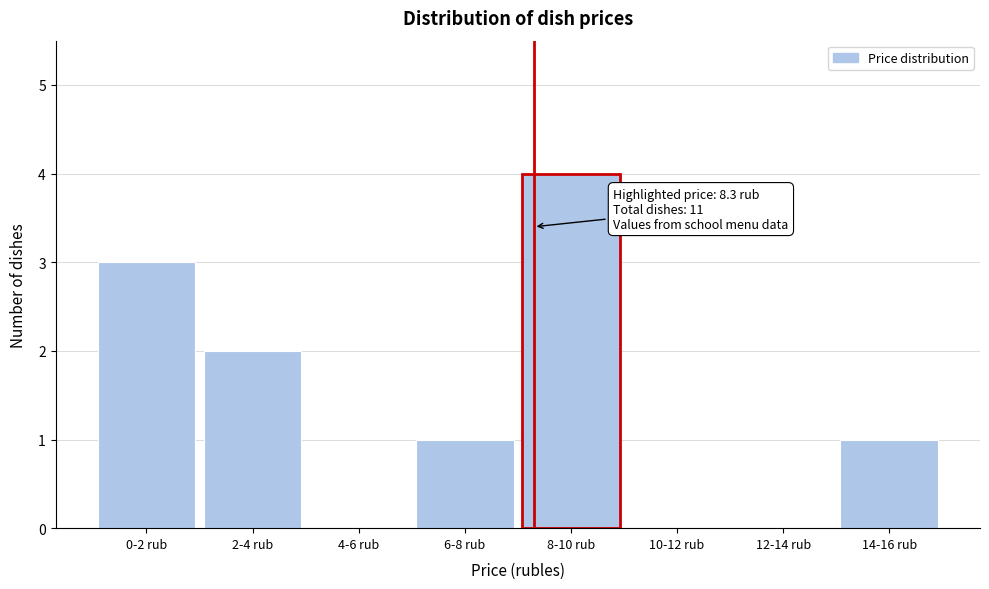

Reading left to right, transcribe all the data shown in this chart.

0-2 rub=3	2-4 rub=2	4-6 rub=0	6-8 rub=1	8-10 rub=4	10-12 rub=0	12-14 rub=0	14-16 rub=1